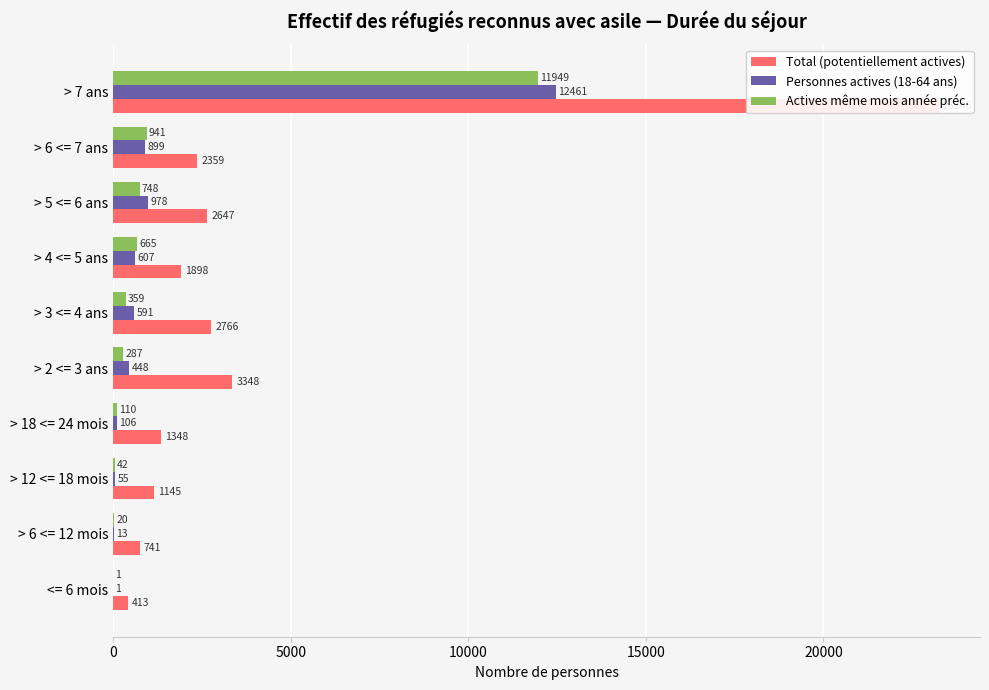

True or false: Actives même mois année préc. has a value of 279 at > 6 <= 7 ans.

False